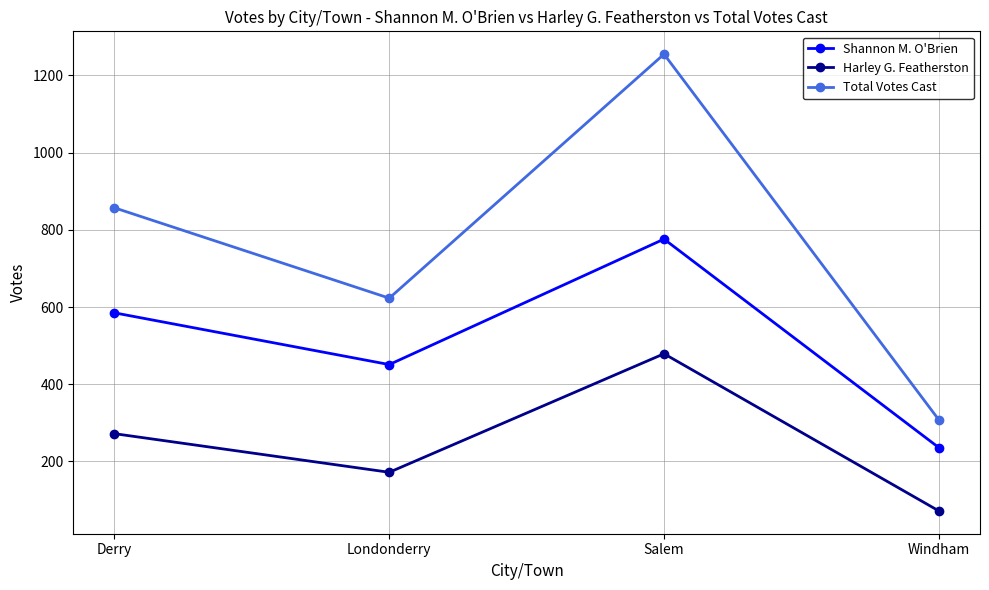

True or false: Total Votes Cast has a value of 1992 at Salem.

False